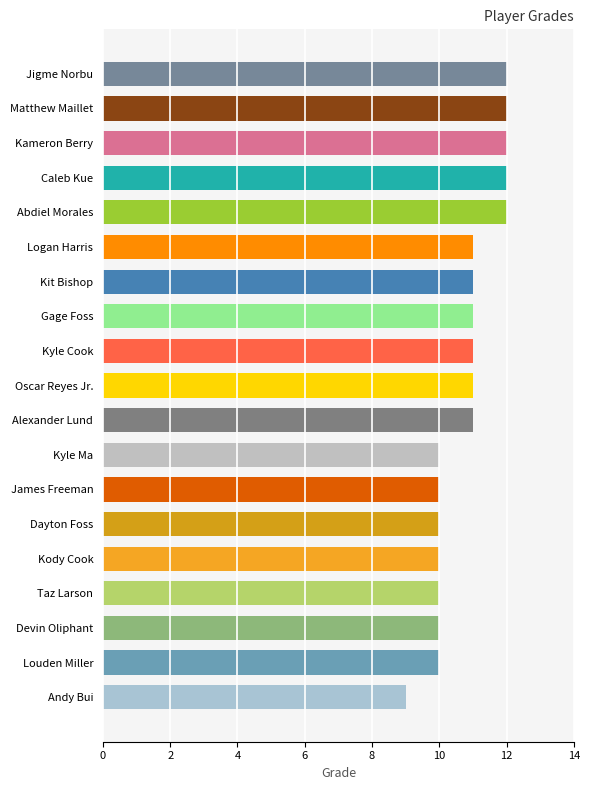

Which label corresponds to the smallest value in the chart?

Andy Bui